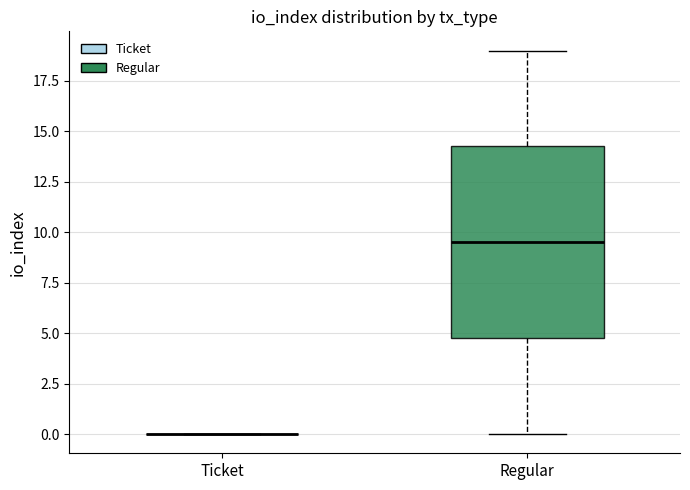

Where does the lower whisker of the box for Regular end on the y-axis? The values are not printed on the chart, so give them approximately, as read against the axis.

0.0